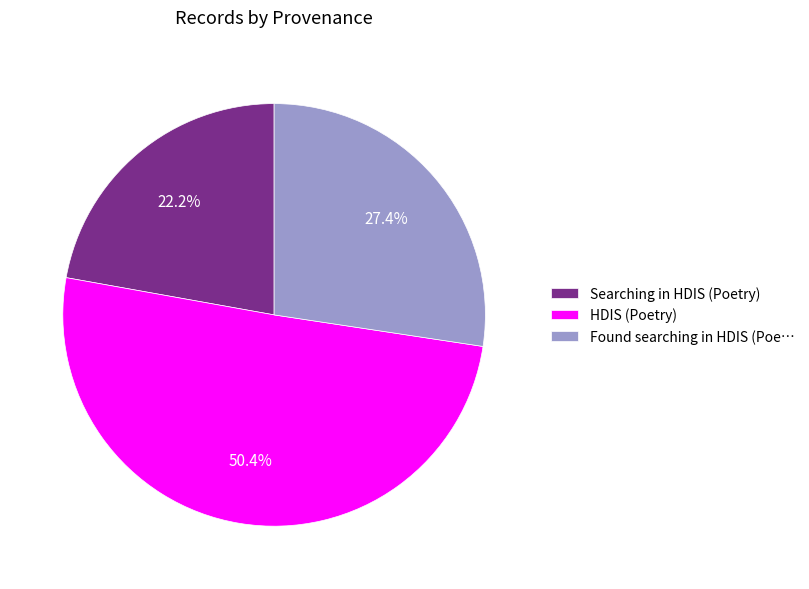

Which has a higher value, HDIS (Poetry) or Searching in HDIS (Poetry)?

HDIS (Poetry)